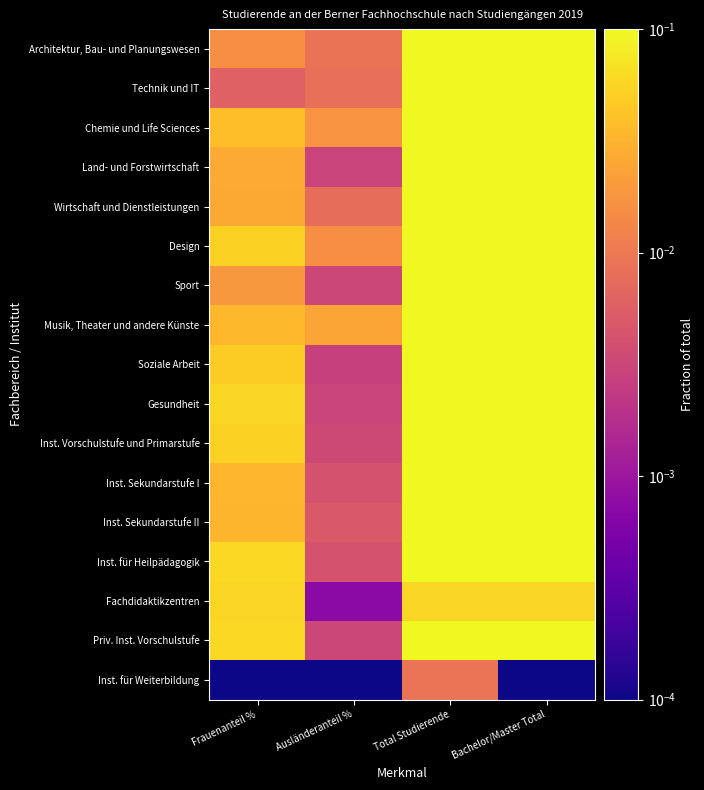

At how many categories does at least one series exceed 0?

4